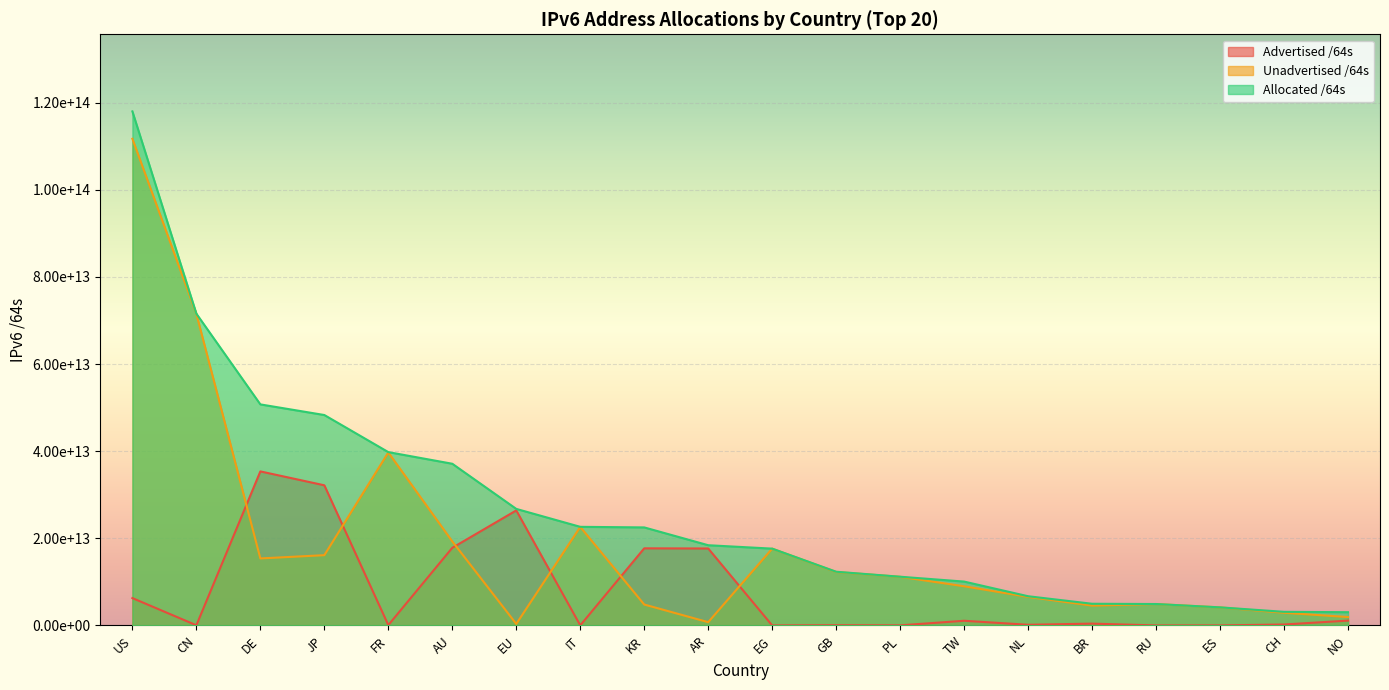

At which category is the sum across all series the highest?

US